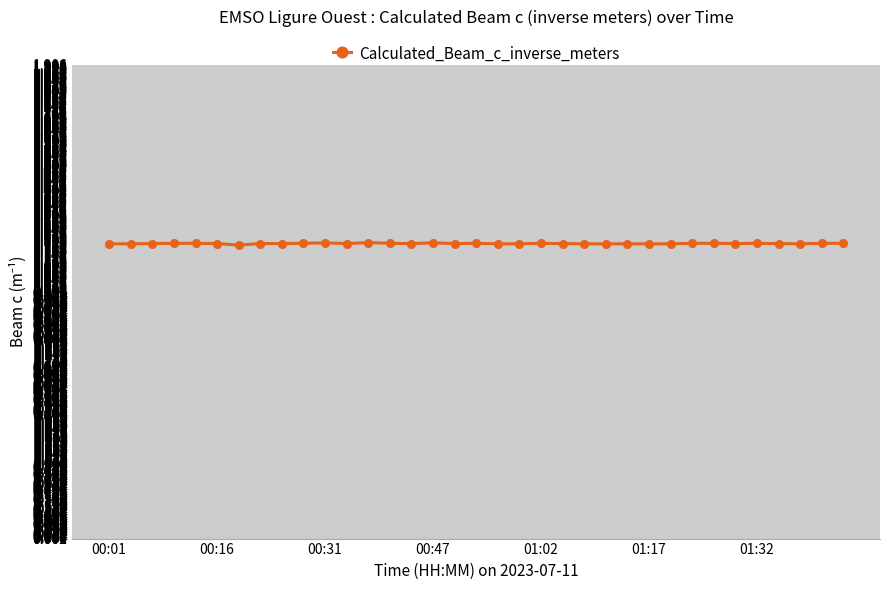

Count the values in the range 1 to 2.

35